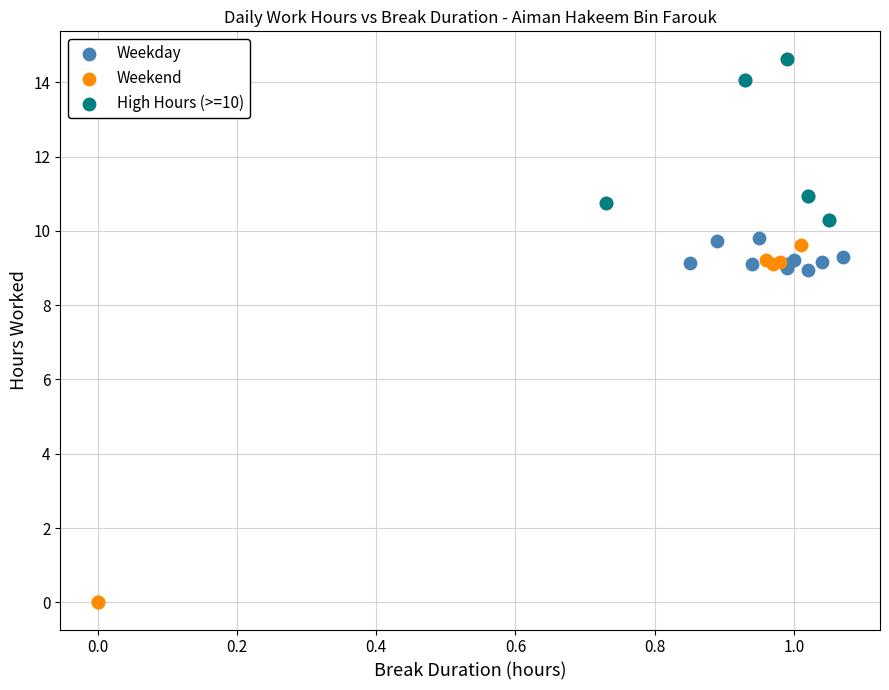

Which series contains the lowest Y value?

Weekend